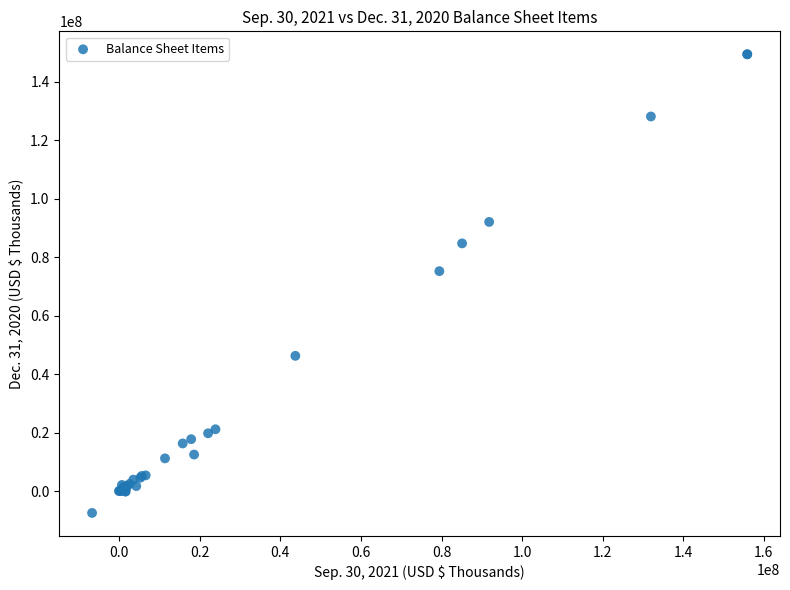

What Y value in the scatter plot is closest to 71047091?

75303707